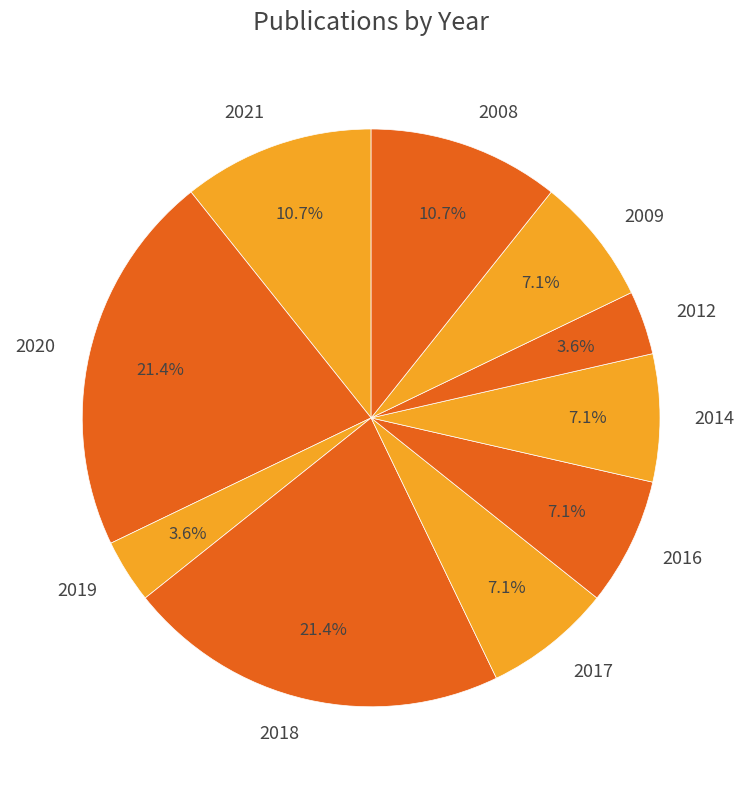

How many segments does this pie chart have?

10